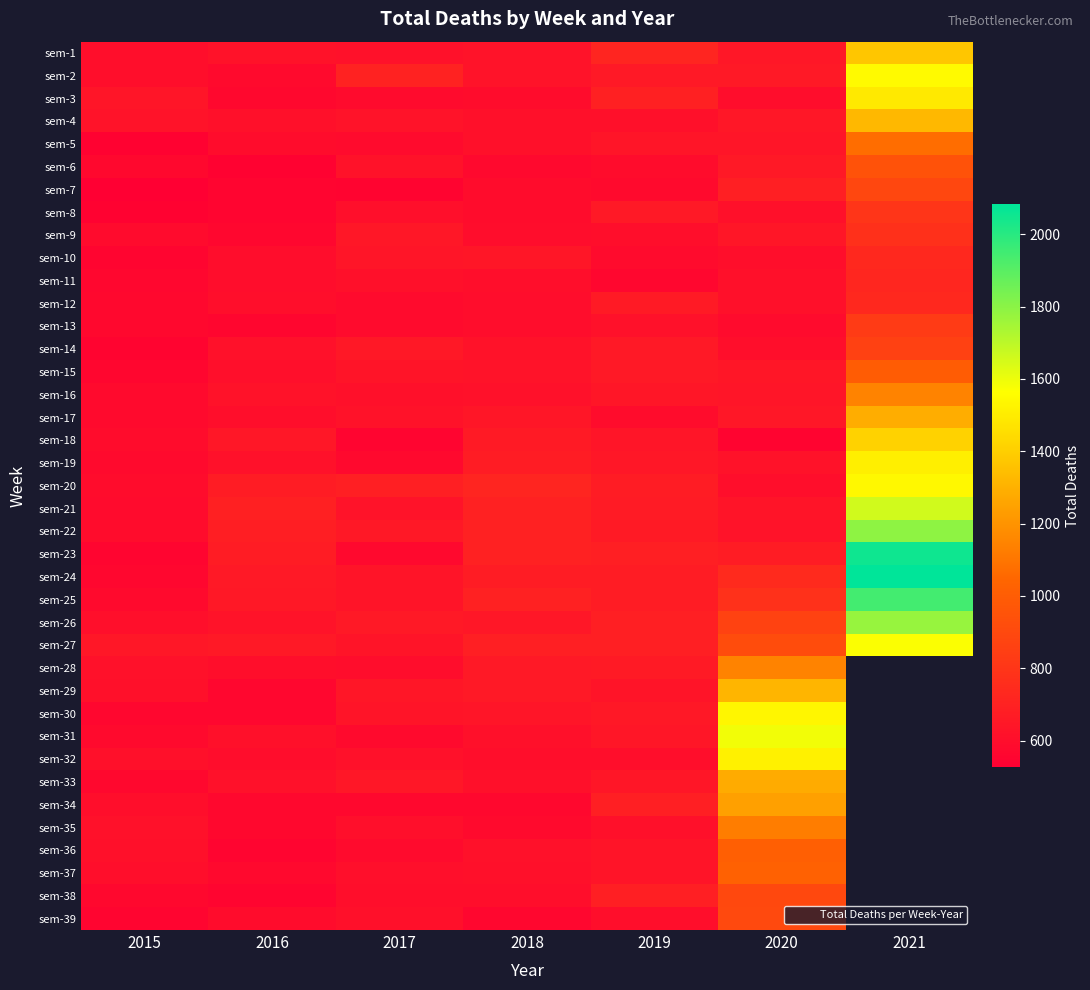

Between 2020 and 2017, which is larger?

2020